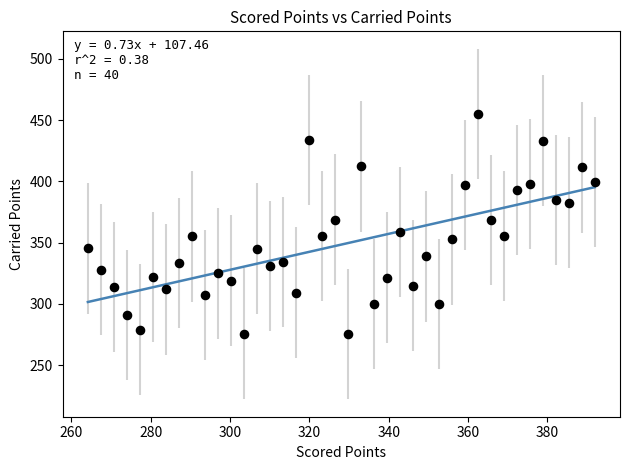

What is the range of X values (max minus min)?

127.7